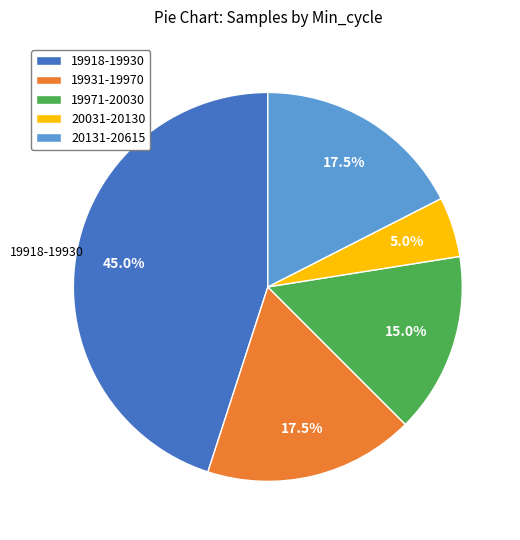

To the nearest percent, what is the average slice percentage?

20%